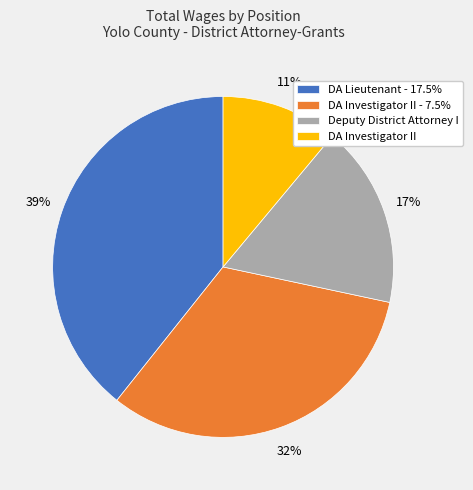

To the nearest percent, what is the difference between the largest and smallest slice percentages?

28%